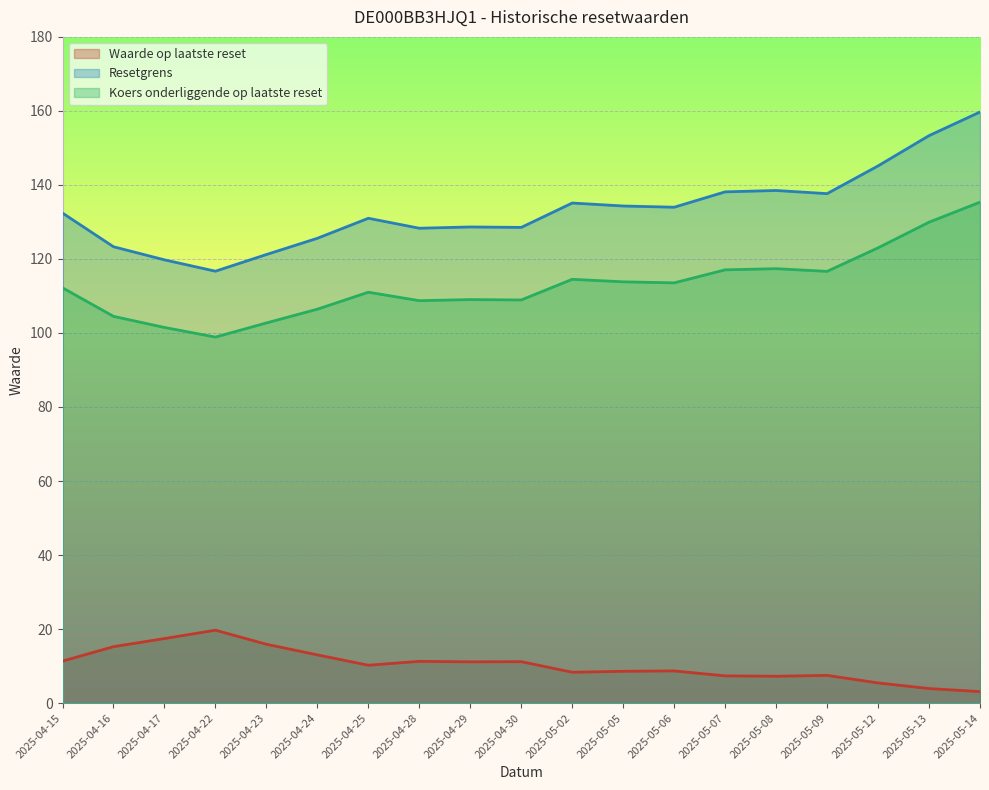

What is the difference between the Resetgrens values at 2025-04-29 and 2025-05-06?

5.3